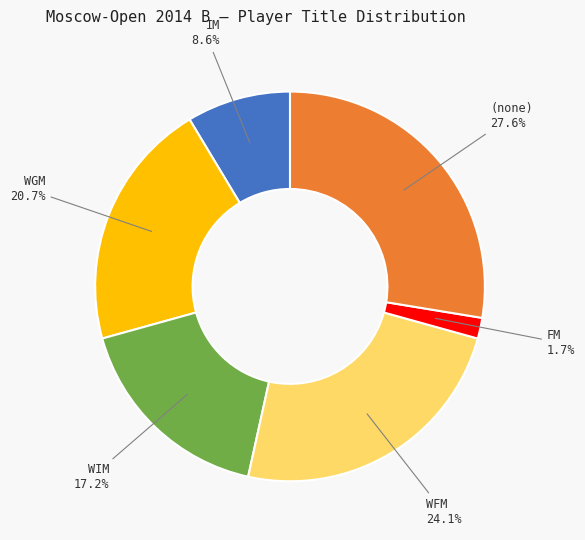

Count the number of slices in the pie.

6